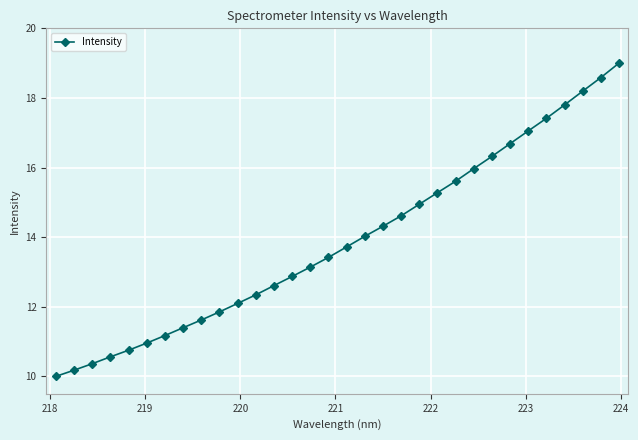

Reading right to left, transcribe all the data shown in this chart.

19.0	18.6	18.2	17.8	17.4	17.1	16.7	16.3	16.0	15.6	15.3	14.9	14.6	14.3	14.0	13.7	13.4	13.1	12.9	12.6	12.3	12.1	11.9	11.6	11.4	11.2	11.0	10.8	10.6	10.4	10.2	10.0